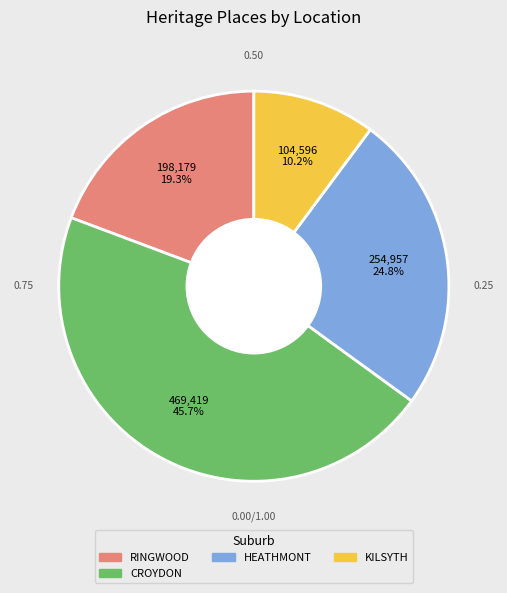

Is there a majority slice in this chart?

No